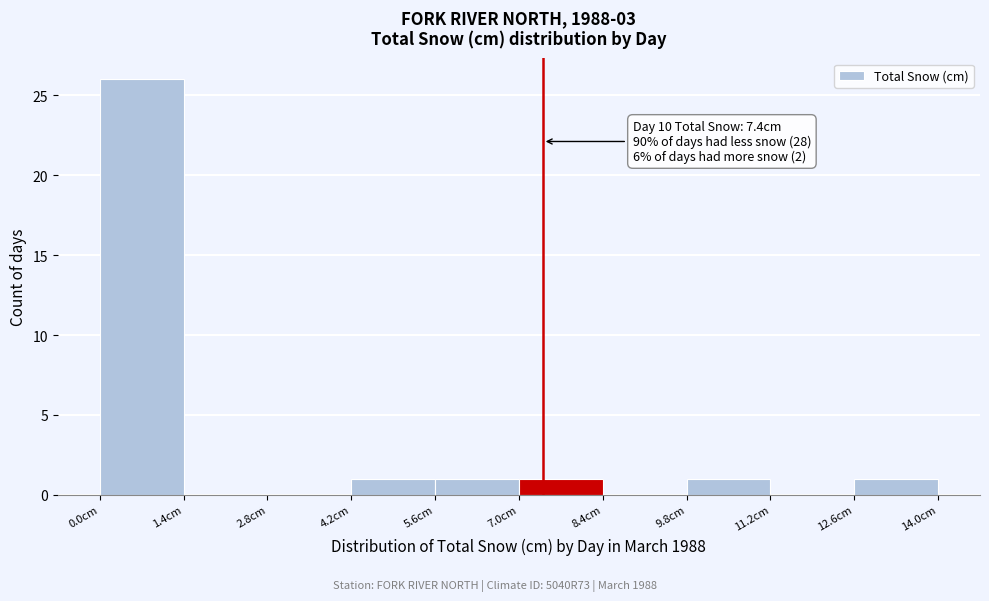

Which range on the x-axis has the tallest bar?

0.0 to 1.4